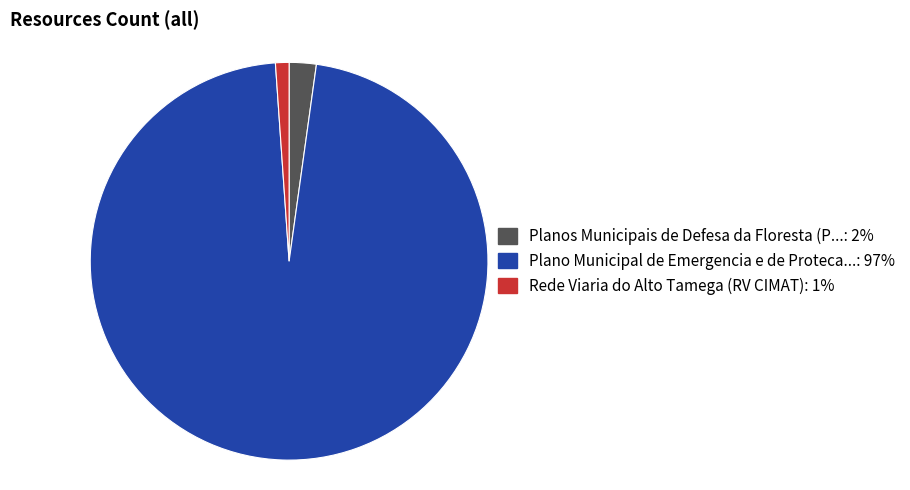

Is there any slice that represents more than half of the pie?

Yes